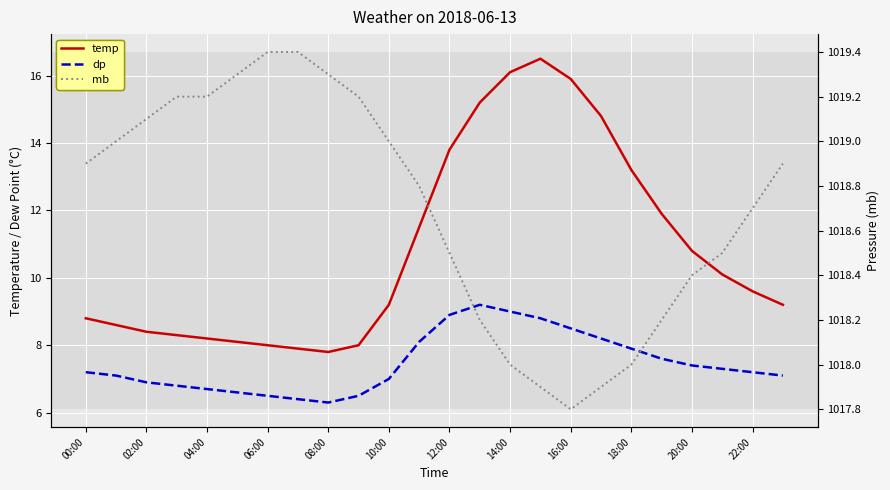

Is the value of mb at 18:00 greater than the value of temp at 20?

Yes